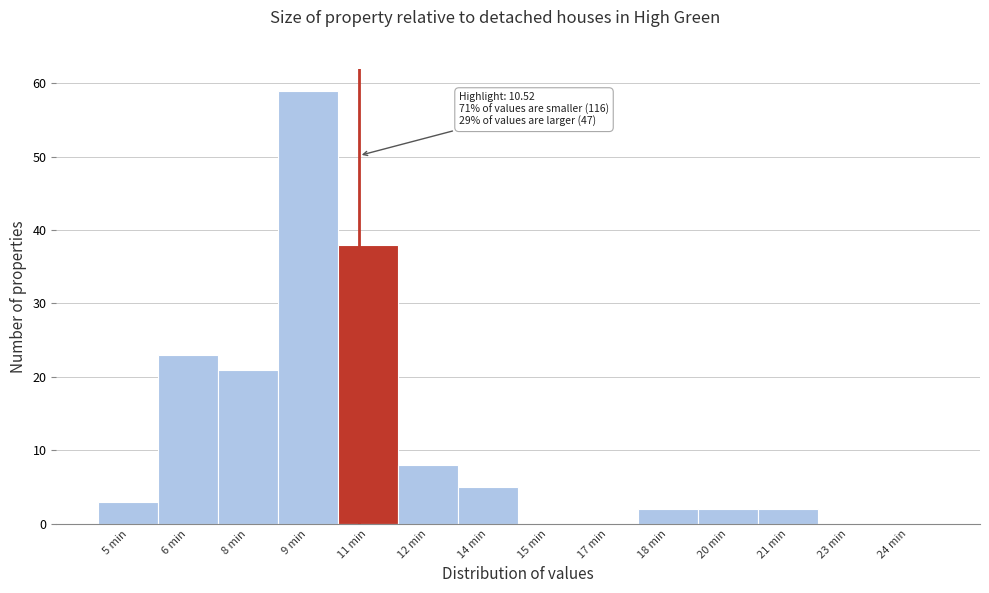

Reading left to right, what are all the values shown in this chart?

5 min=3	6 min=23	8 min=21	9 min=59	11 min=38	12 min=8	14 min=5	15 min=0	17 min=0	18 min=2	20 min=2	21 min=2	23 min=0	24 min=0